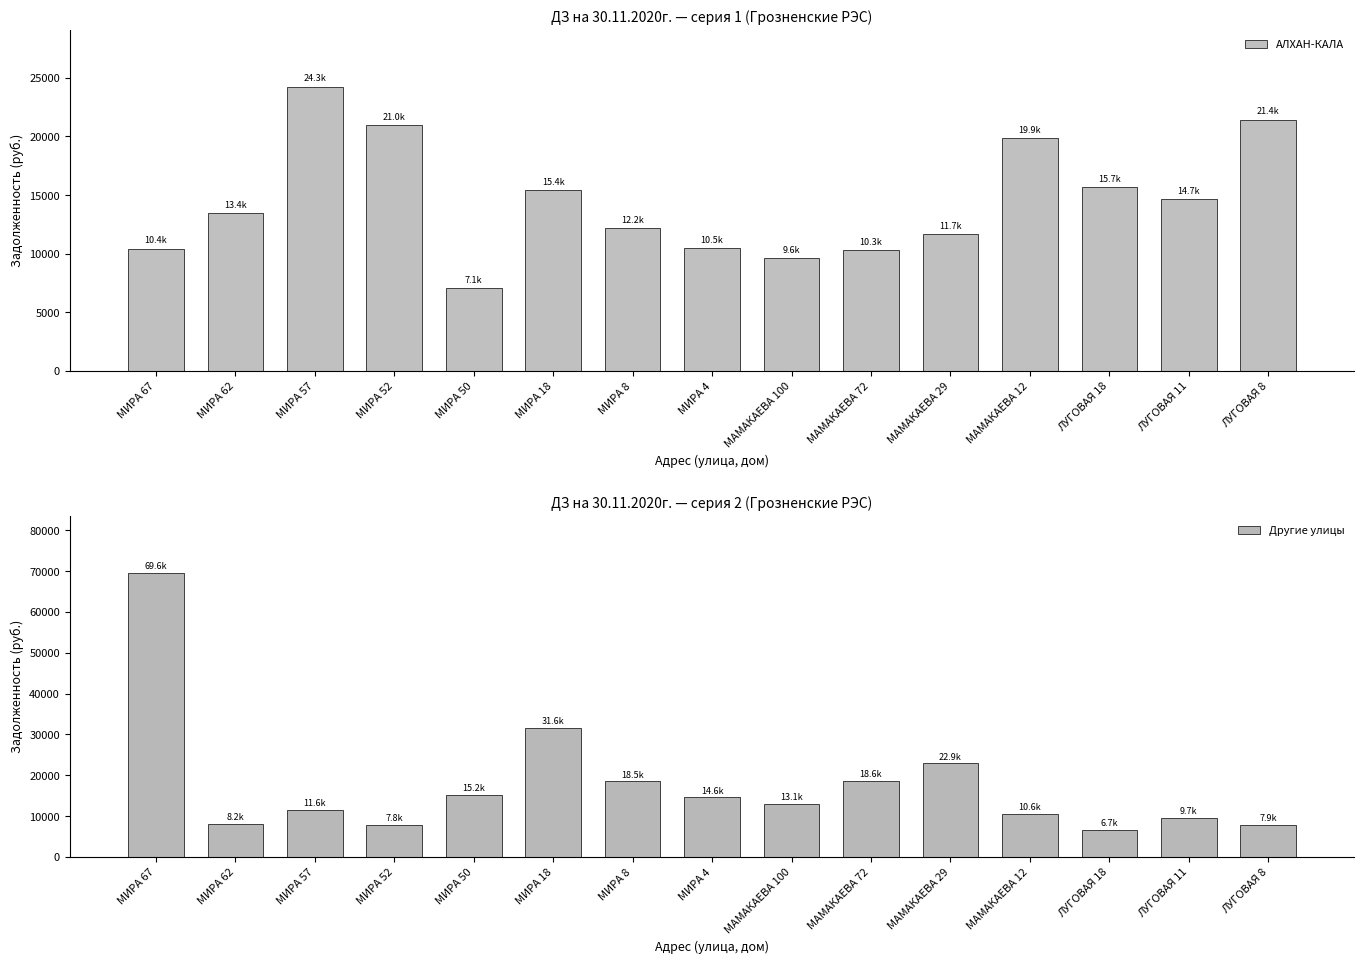

At how many categories does at least one series exceed 31873?

1